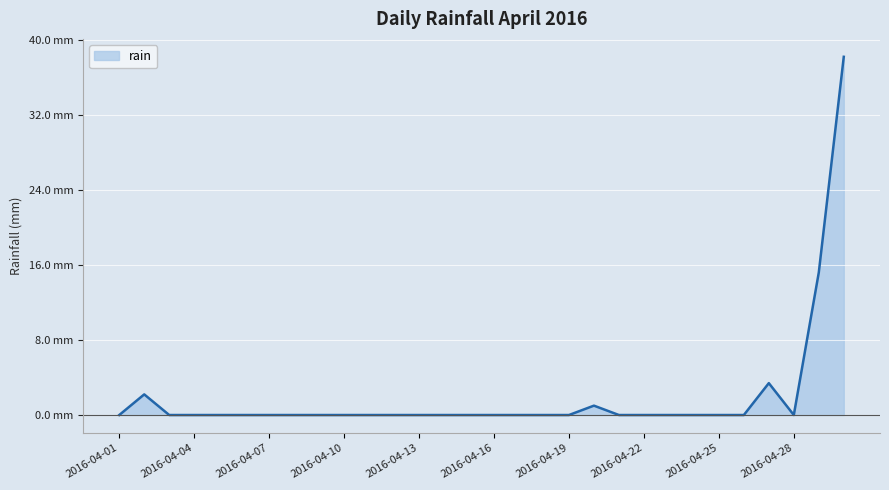

True or false: the data has more than 2 interior local peaks.

True